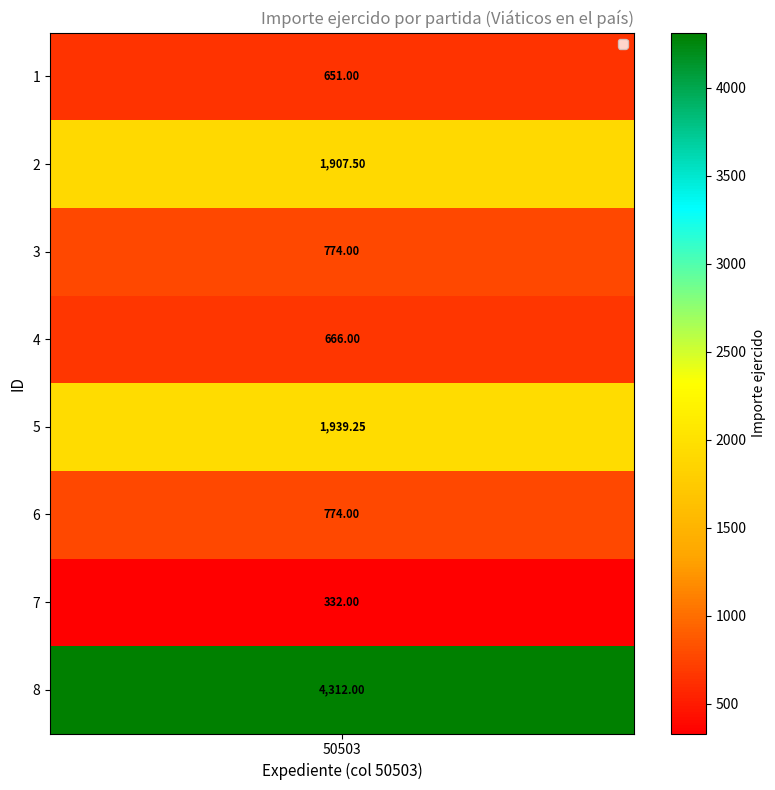

What is the sum of all values?

11355.8